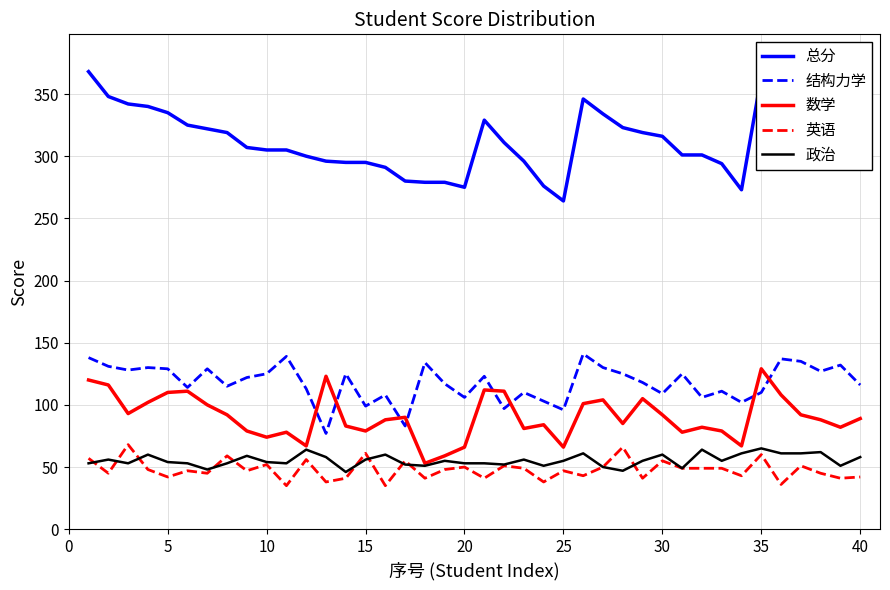

What is the difference between the maximum and minimum values in the 结构力学 series?

64